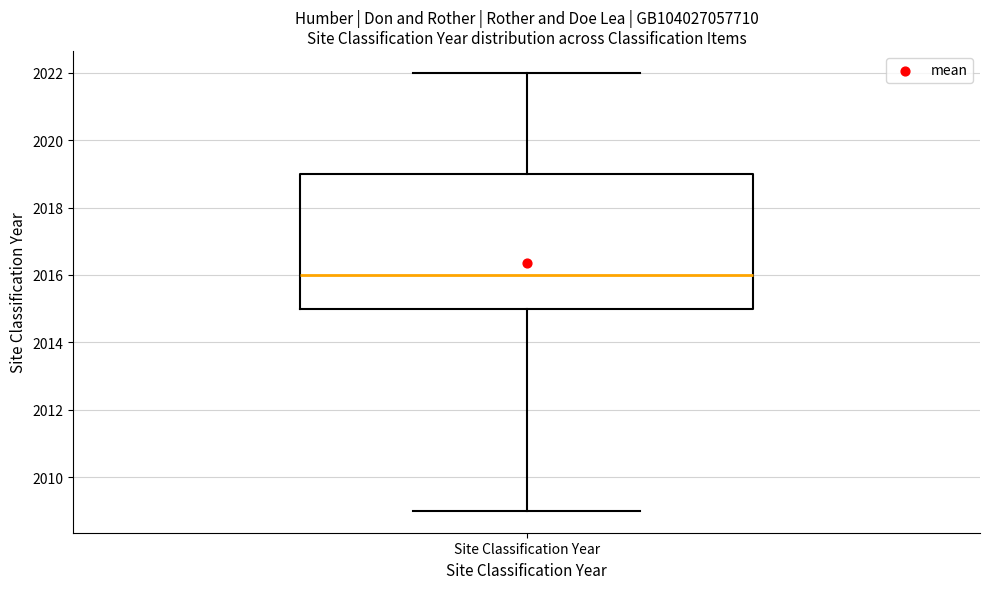

Read this box plot against the y-axis: the position of the median line, the range covered by the box, and the ends of both whiskers. The values are not printed on the chart, so give them approximately, as read against the axis.

median 2016, box 2015 to 2019, whiskers 2009 to 2022